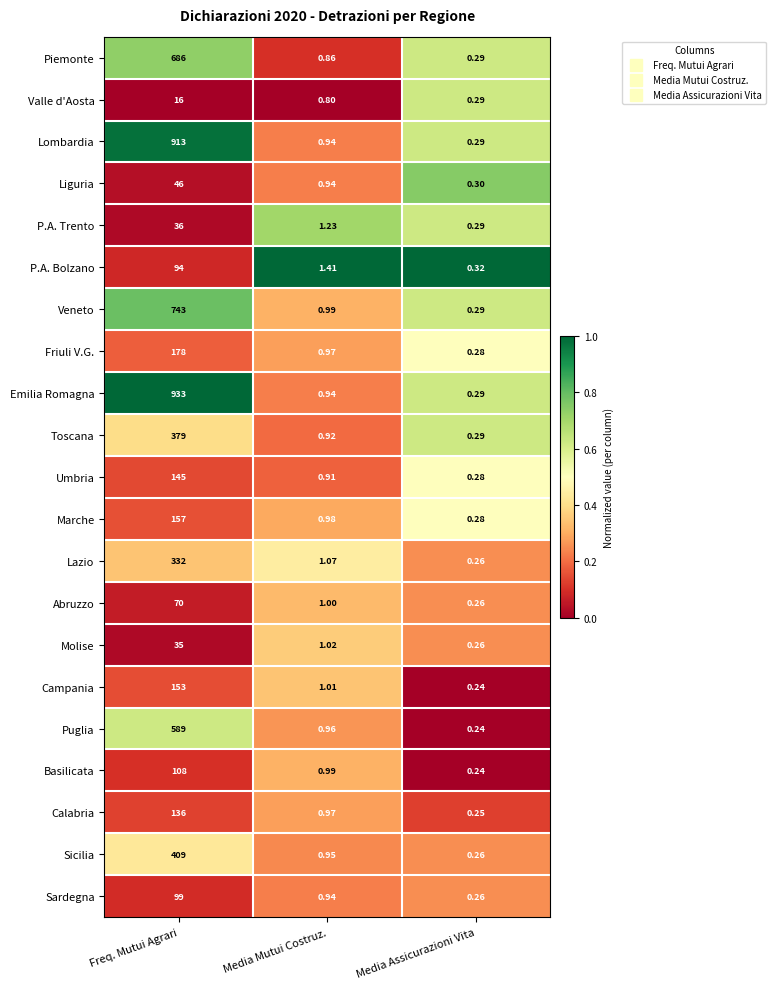

Which series has the largest range (max minus min)?

Emilia Romagna